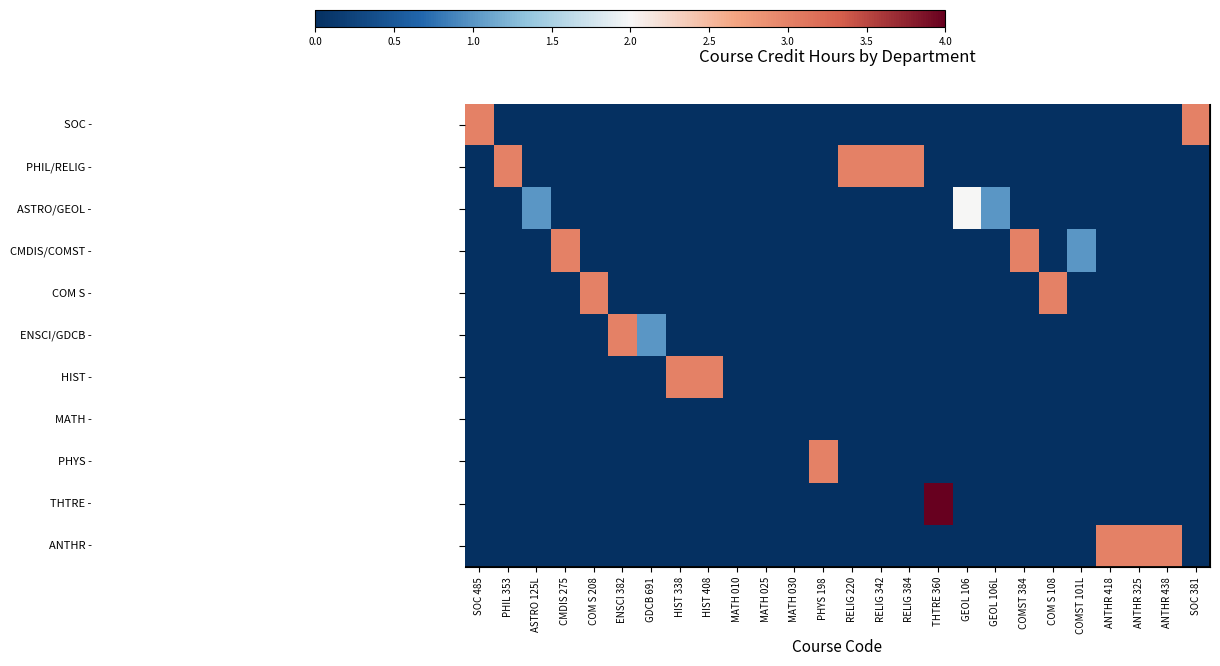

What is the maximum value shown in the chart?

4